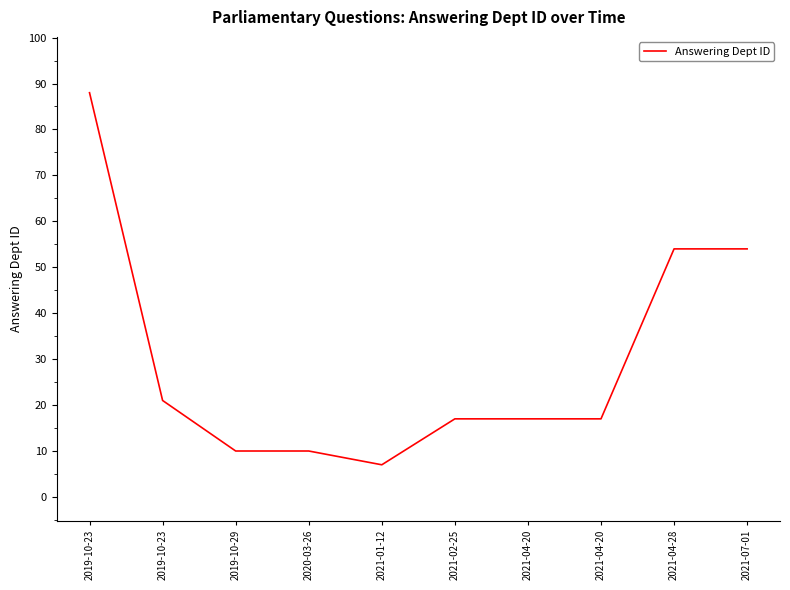

Does the chart have visible grid lines?

No